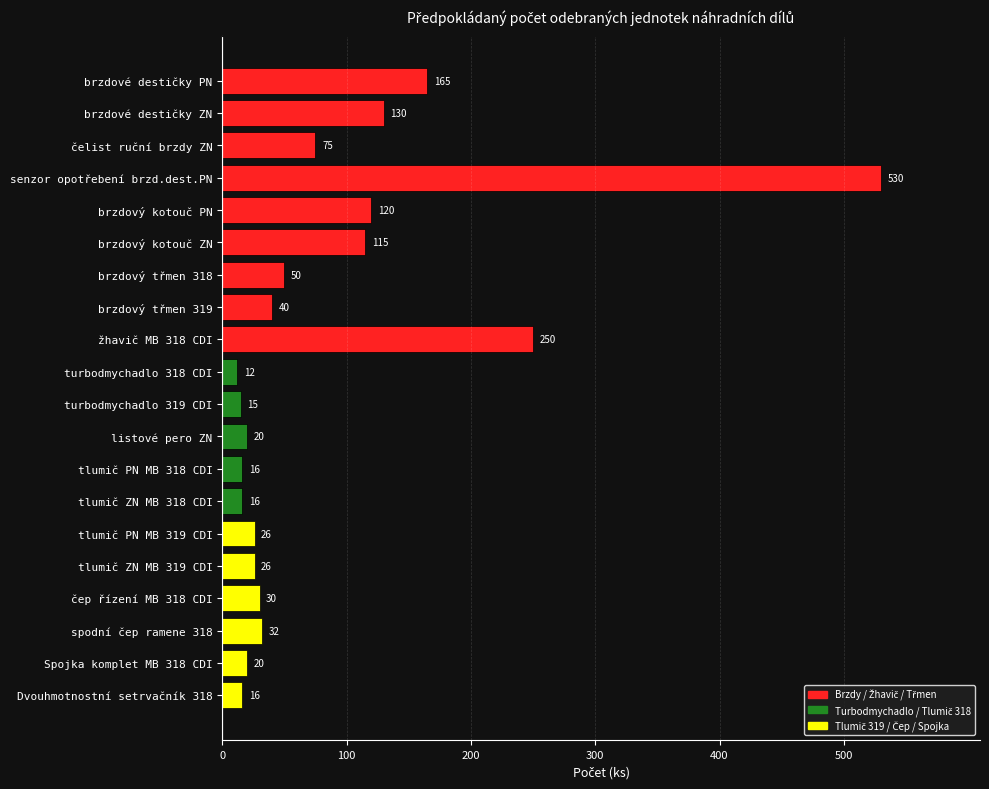

Which category has the lowest value across all series?

turbodmychadlo 318 CDI